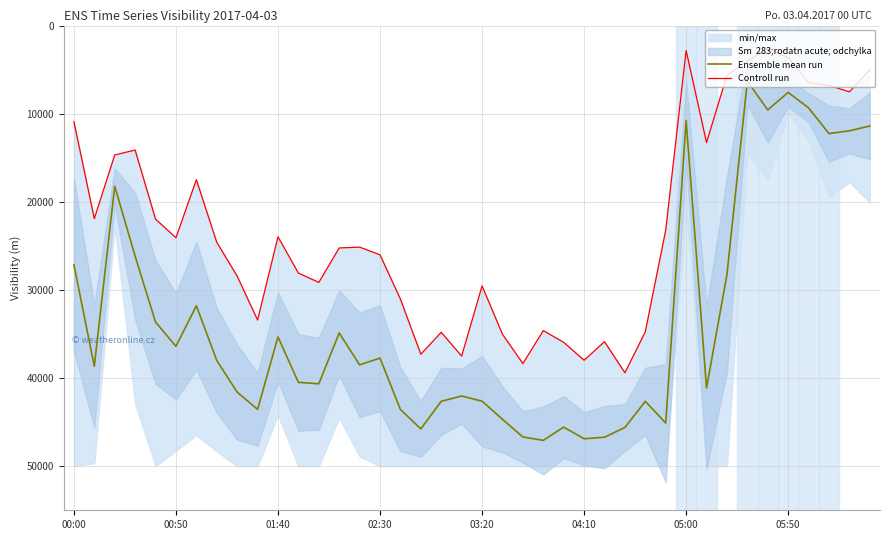

How many lines are shown in the chart?

2